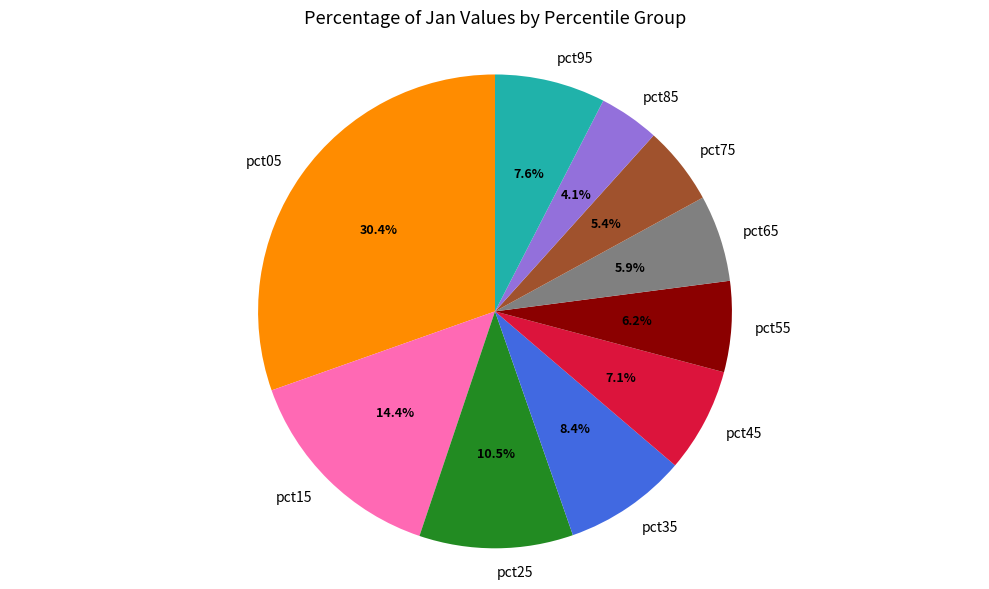

Combined, do pct65 and pct45 account for over 50%?

No